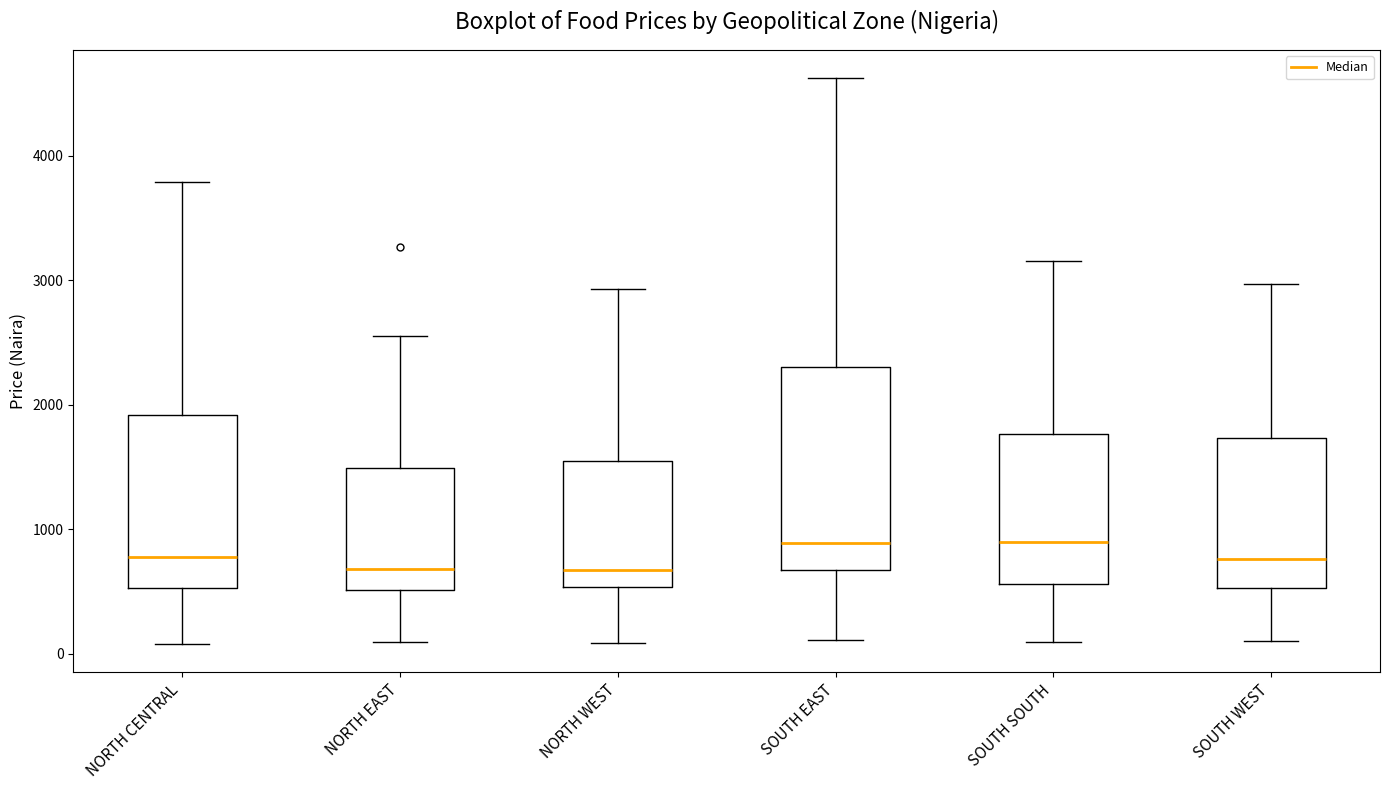

Which box is the tallest, from its lower edge to its upper edge?

SOUTH EAST